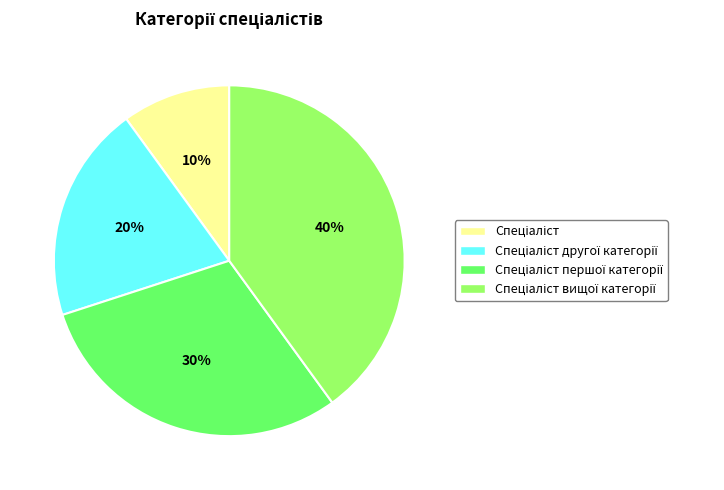

Does any single category account for the majority?

No